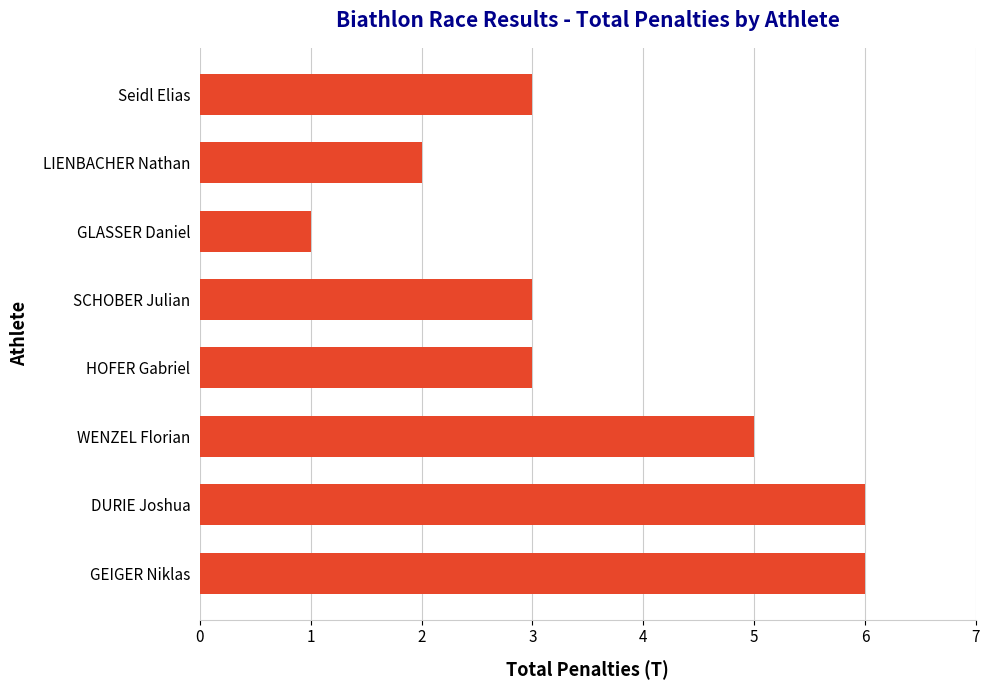

What is the maximum value shown in the chart?

6